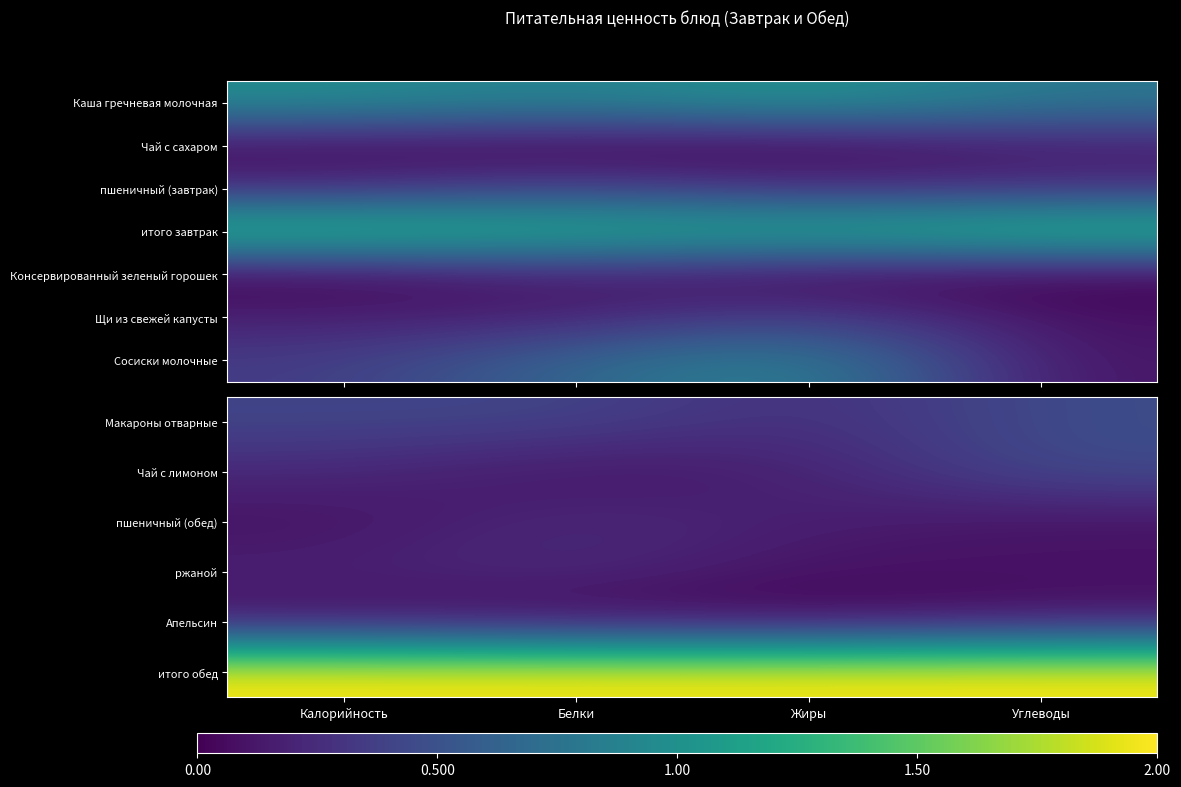

What is the greatest value displayed?

2.0